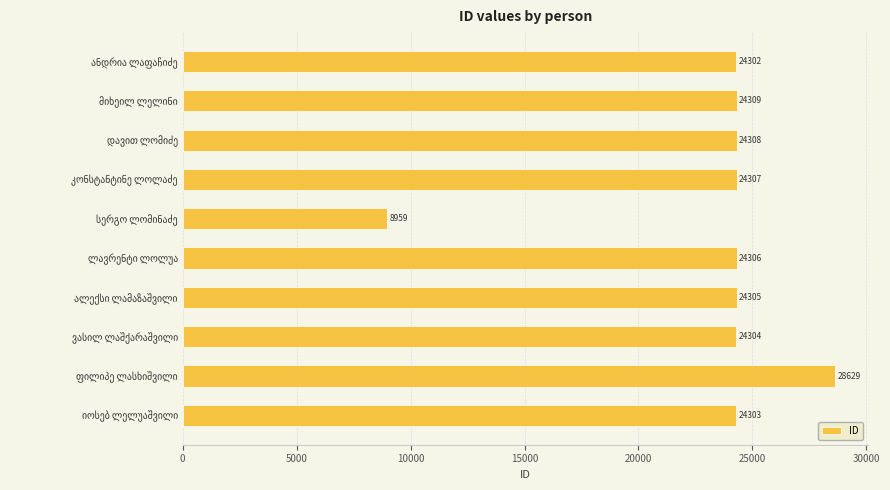

What is the greatest value displayed?

28629